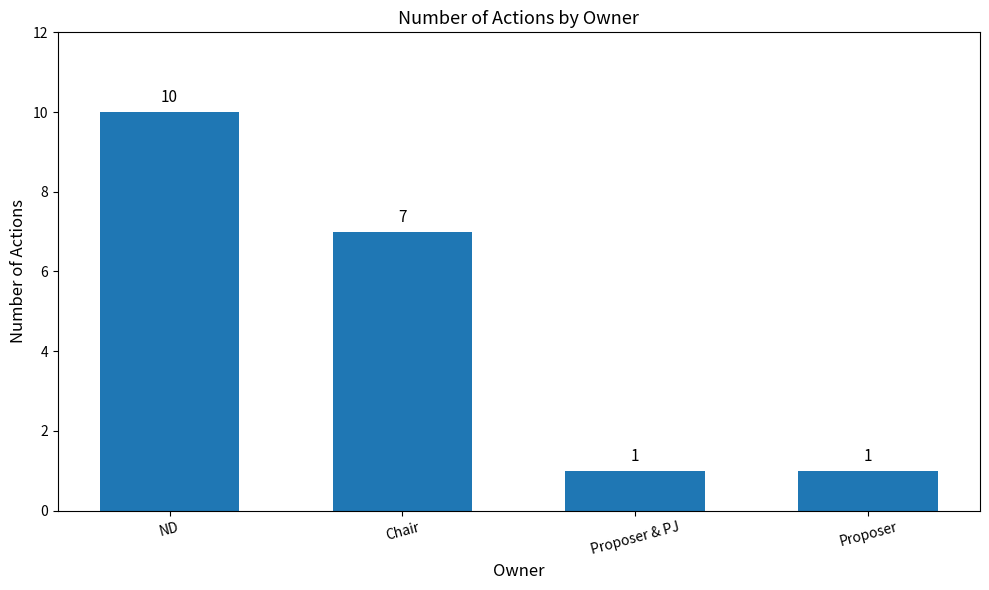

What is the label of the 1st bar from the right?

Proposer